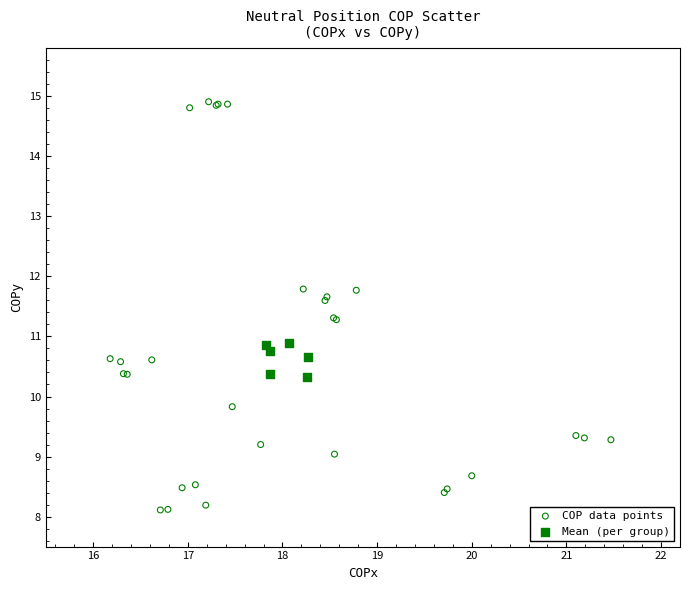

Which series reaches the maximum Y coordinate?

COP data points